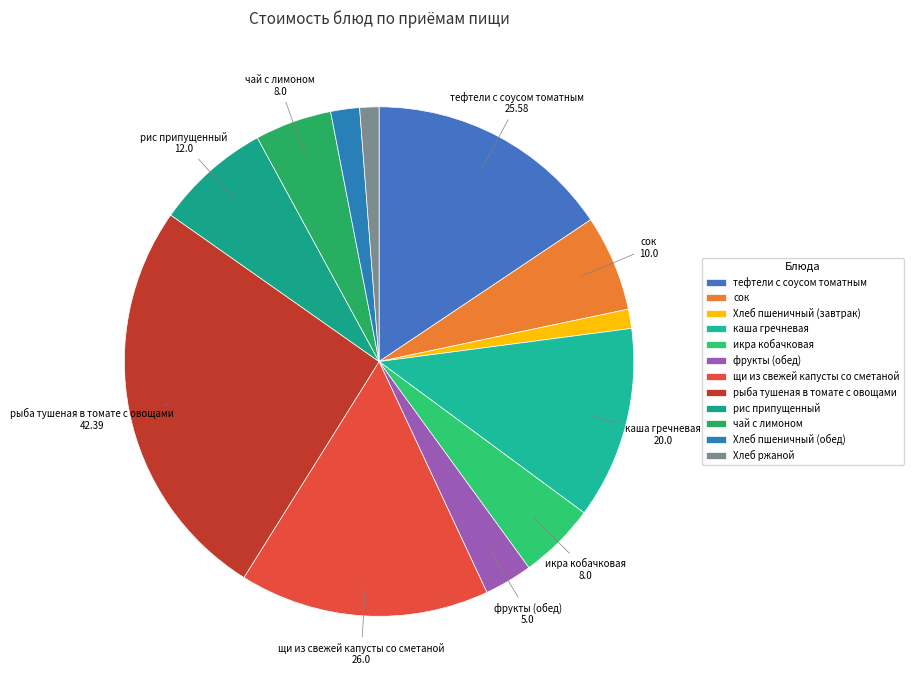

Is it true that фрукты (обед) is 1% of the pie?

False